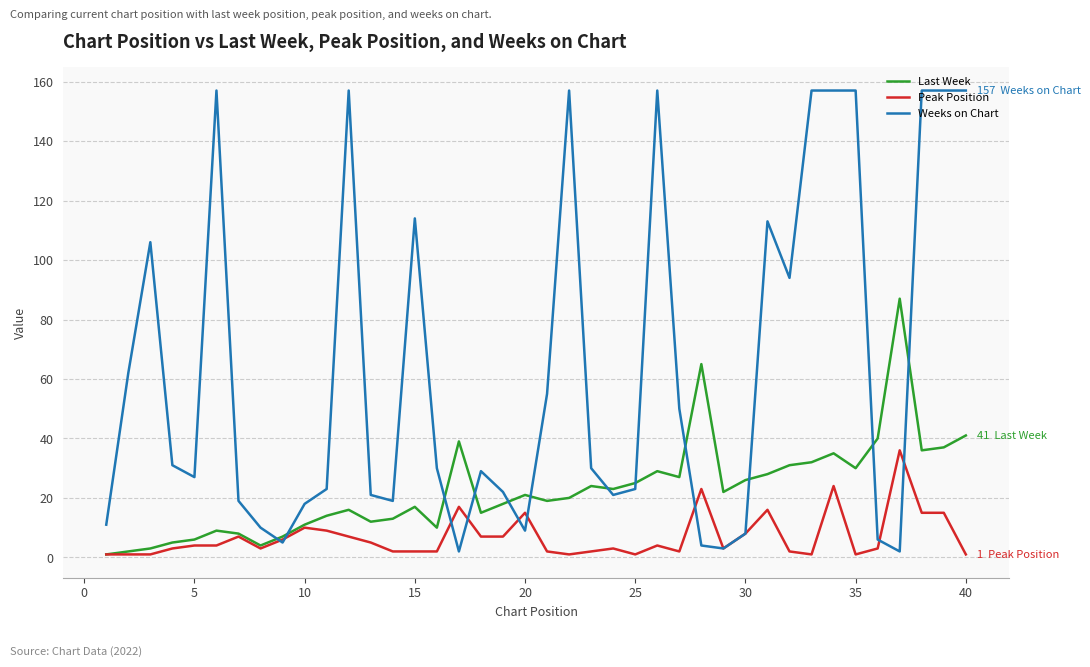

Rank the series by their maximum value, from highest to lowest.

Weeks on Chart, Last Week, Peak Position